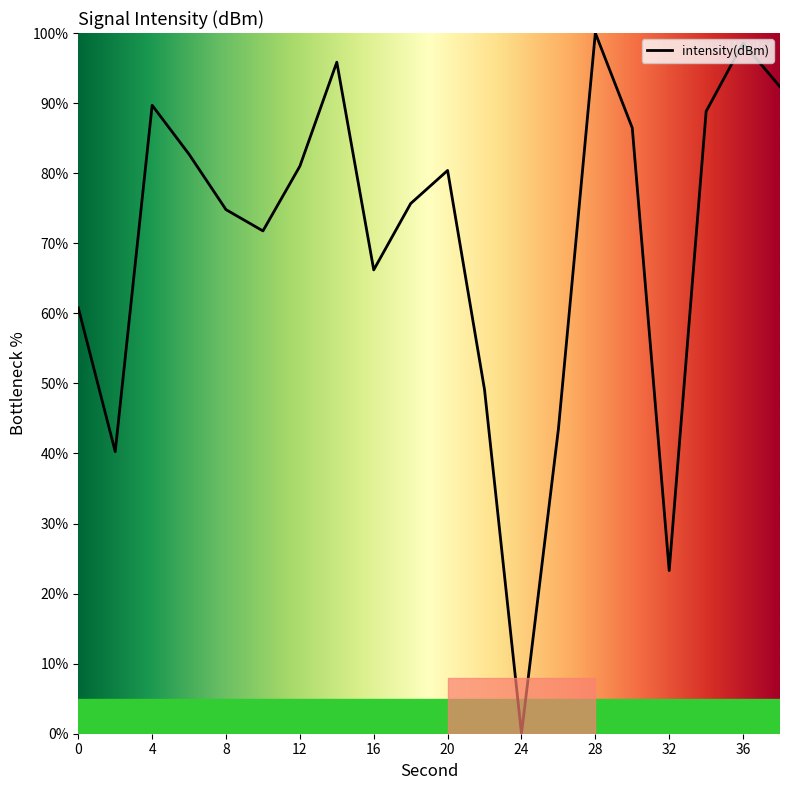

What is the difference between the maximum and minimum values?

100.0